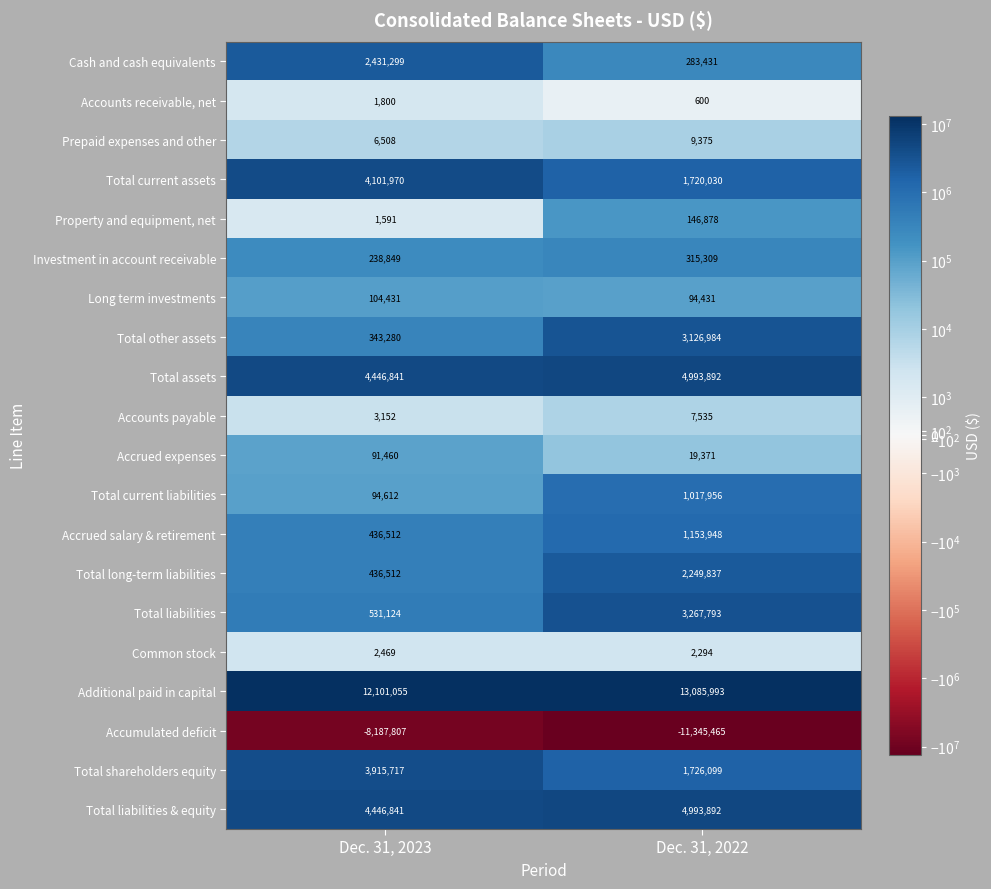

The Accrued salary & retirement series shows 436512 at Dec. 31, 2023. True or false?

True